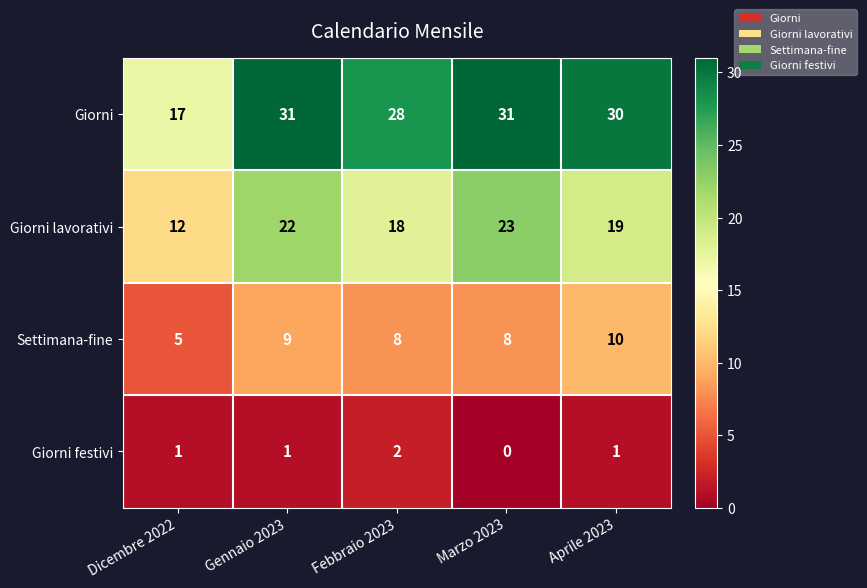

Is it true that Settimana-fine equals 9 at Dicembre 2022?

False